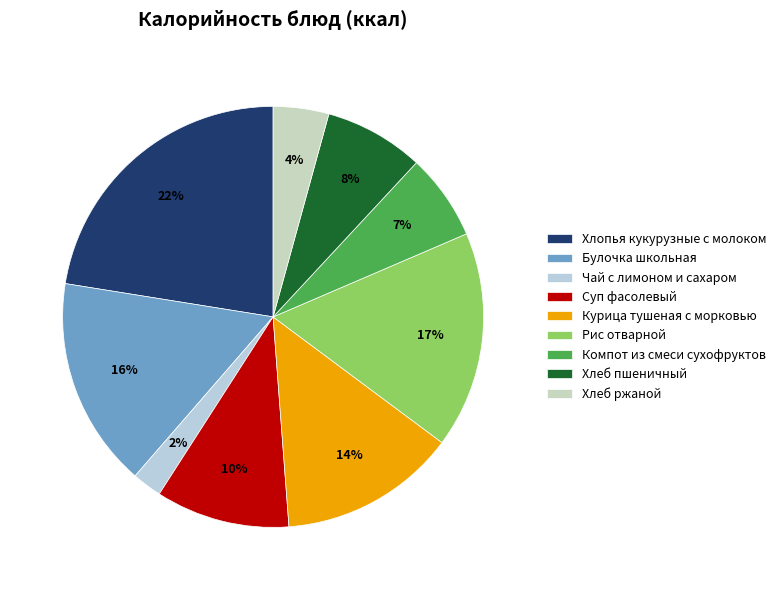

How many segments does this pie chart have?

9